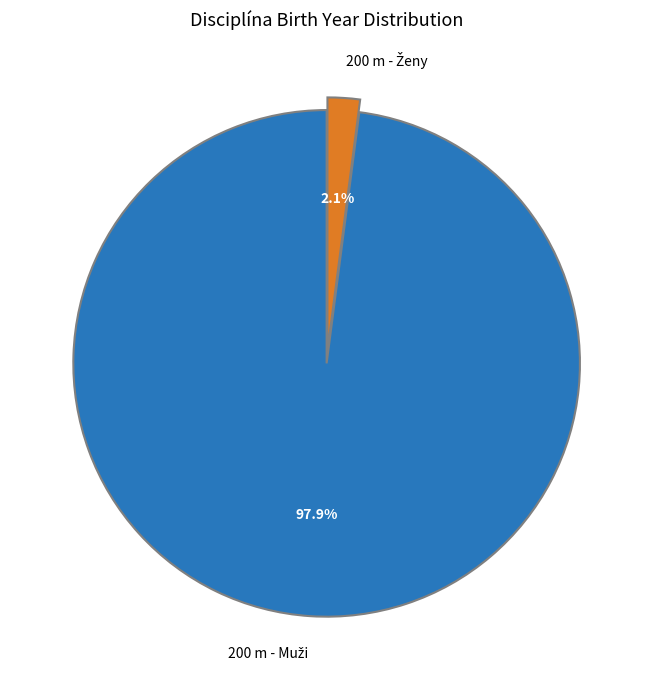

Is there any slice that represents more than half of the pie?

Yes